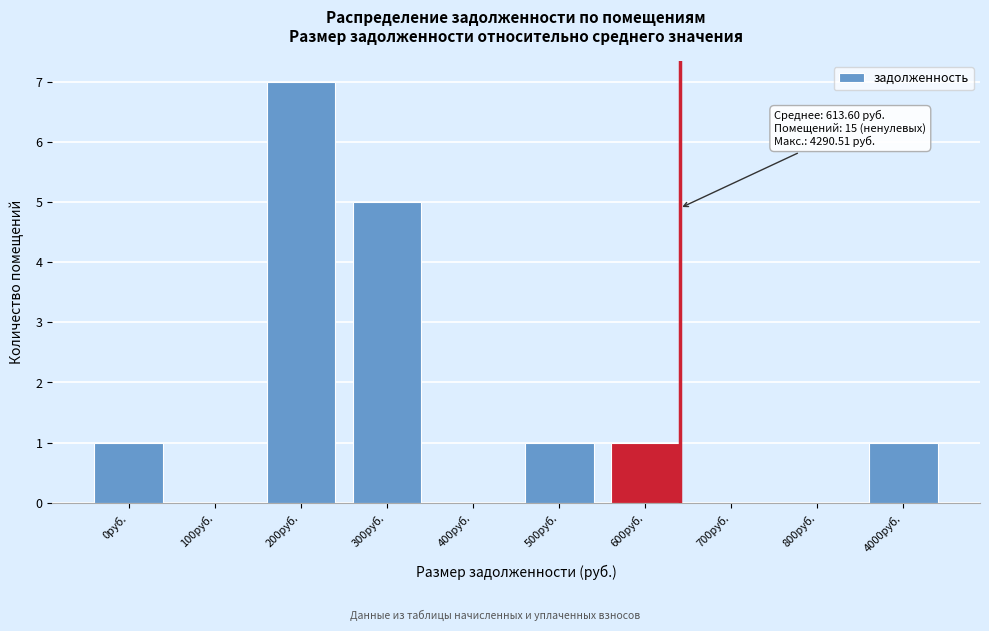

Reading left to right, list all the values displayed in this chart.

0руб.=1	100руб.=0	200руб.=7	300руб.=5	400руб.=0	500руб.=1	600руб.=1	700руб.=0	800руб.=0	4000руб.=1